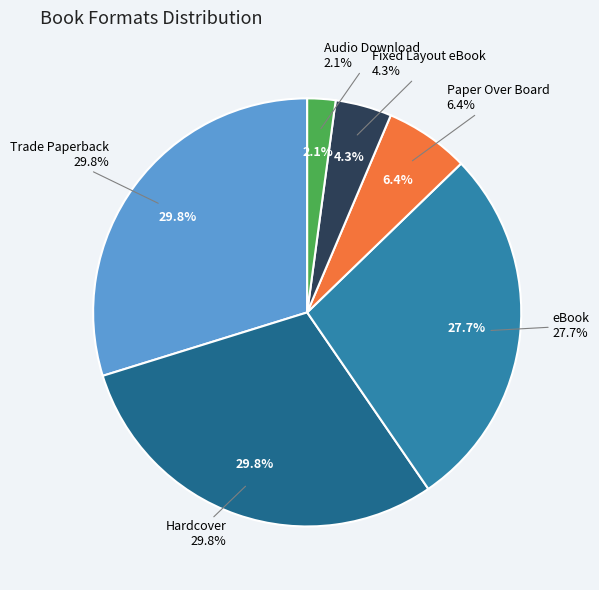

What is the ratio of the value at Paper Over Board to the value at eBook?

0.2